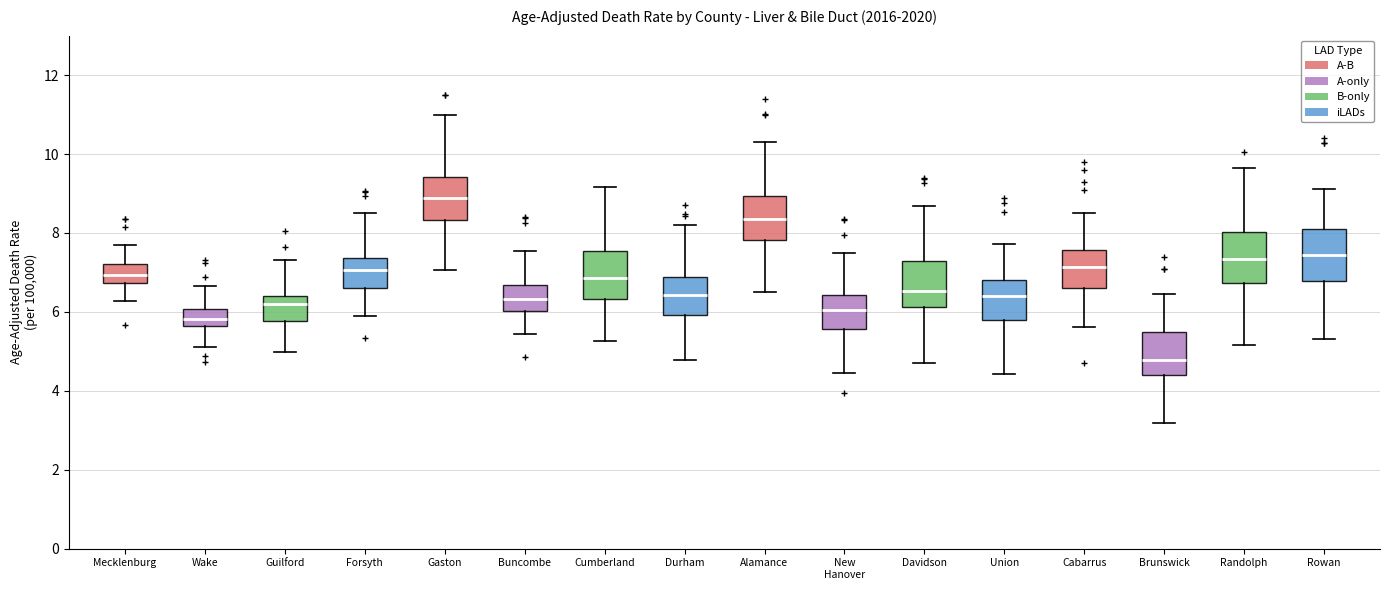

Reading left to right, read every box against the y-axis: the position of its median line, the range the box covers, and the ends of its whiskers. The values are not printed on the chart, so give them approximately, as read against the axis.

Mecklenburg: median 7.0, box 6.8 to 7.2, whiskers 6.2 to 7.6
Wake: median 5.8, box 5.6 to 6.0, whiskers 5.2 to 6.6
Guilford: median 6.2, box 5.8 to 6.4, whiskers 5.0 to 7.4
Forsyth: median 7.0, box 6.6 to 7.4, whiskers 5.8 to 8.6
Gaston: median 8.8, box 8.4 to 9.4, whiskers 7.0 to 11.0
Buncombe: median 6.4, box 6.0 to 6.6, whiskers 5.4 to 7.6
Cumberland: median 6.8, box 6.4 to 7.6, whiskers 5.2 to 9.2
Durham: median 6.4, box 6.0 to 6.8, whiskers 4.8 to 8.2
Alamance: median 8.4, box 7.8 to 9.0, whiskers 6.6 to 10.4
New Hanover: median 6.0, box 5.6 to 6.4, whiskers 4.4 to 7.4
Davidson: median 6.6, box 6.2 to 7.2, whiskers 4.6 to 8.6
Union: median 6.4, box 5.8 to 6.8, whiskers 4.4 to 7.8
Cabarrus: median 7.2, box 6.6 to 7.6, whiskers 5.6 to 8.4
Brunswick: median 4.8, box 4.4 to 5.4, whiskers 3.2 to 6.4
Randolph: median 7.4, box 6.8 to 8.0, whiskers 5.2 to 9.6
Rowan: median 7.4, box 6.8 to 8.2, whiskers 5.4 to 9.2